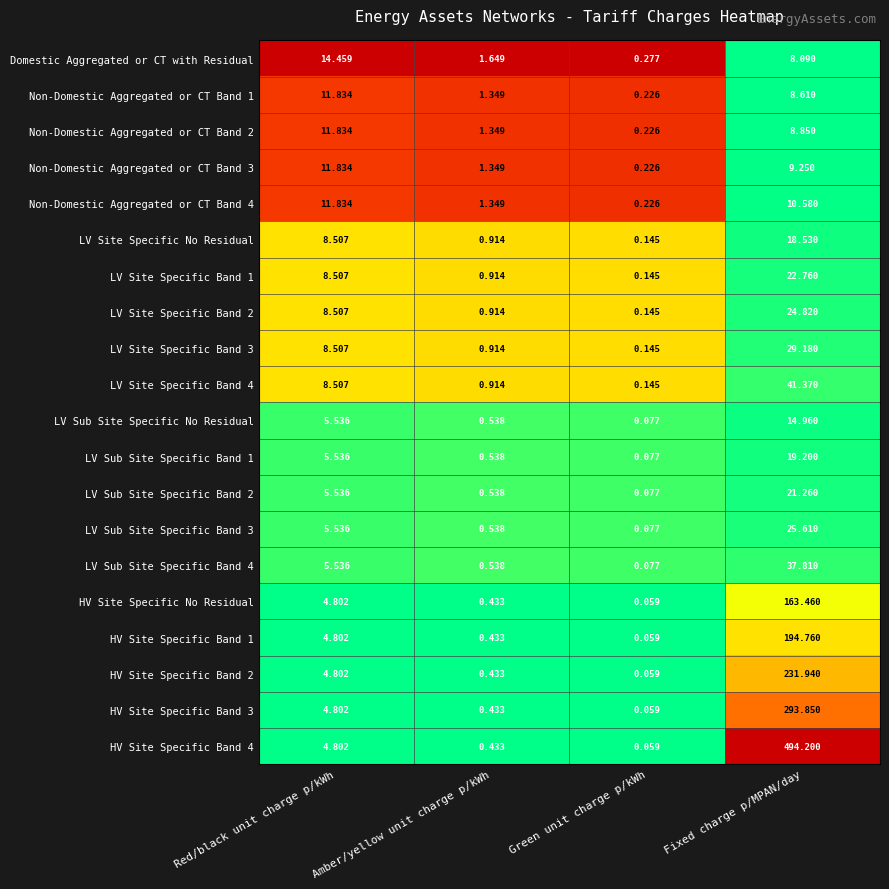

Which category has the highest value in the LV Site Specific Band 3 series?

Fixed charge p/MPAN/day